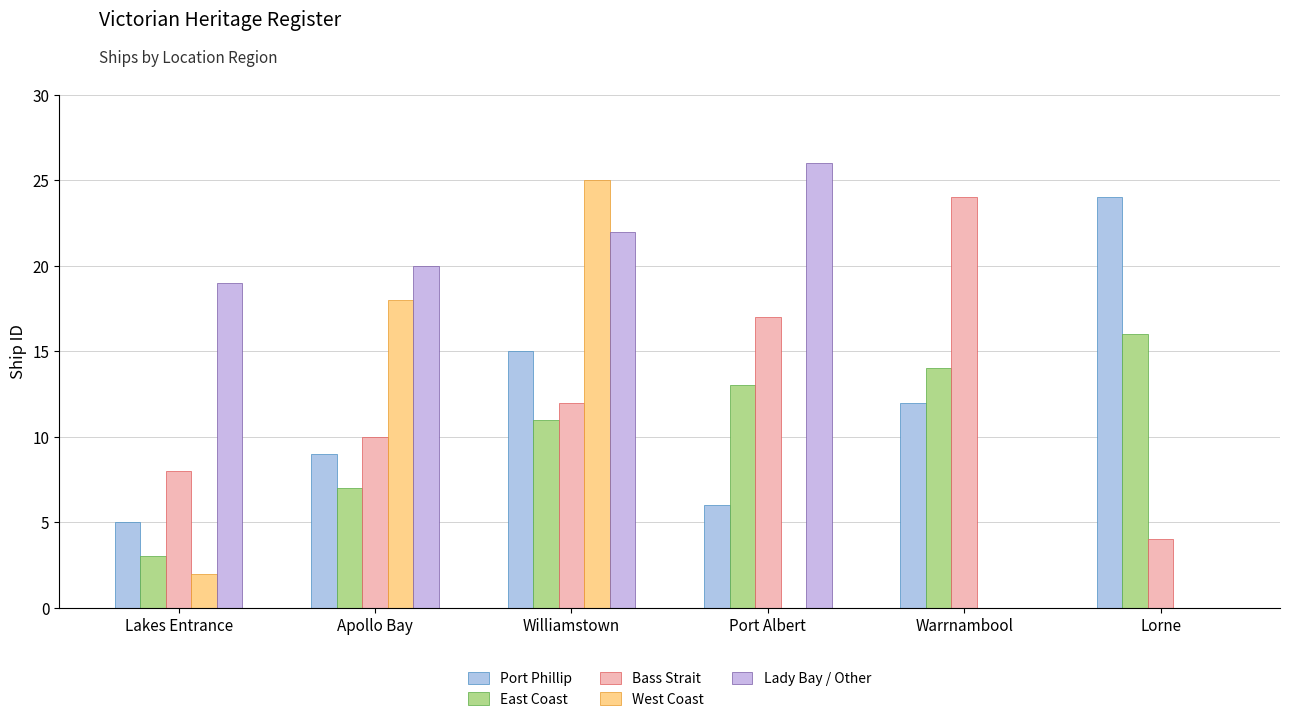

How many groups of bars are there?

6